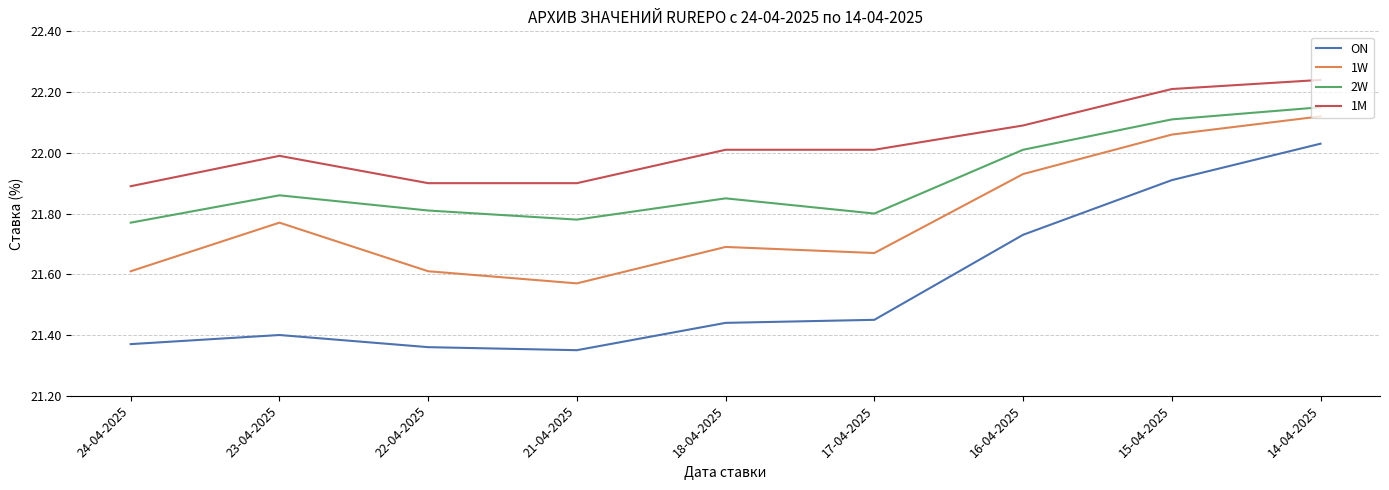

In 2W, how many points are lower than both neighbors (excluding endpoints)?

2